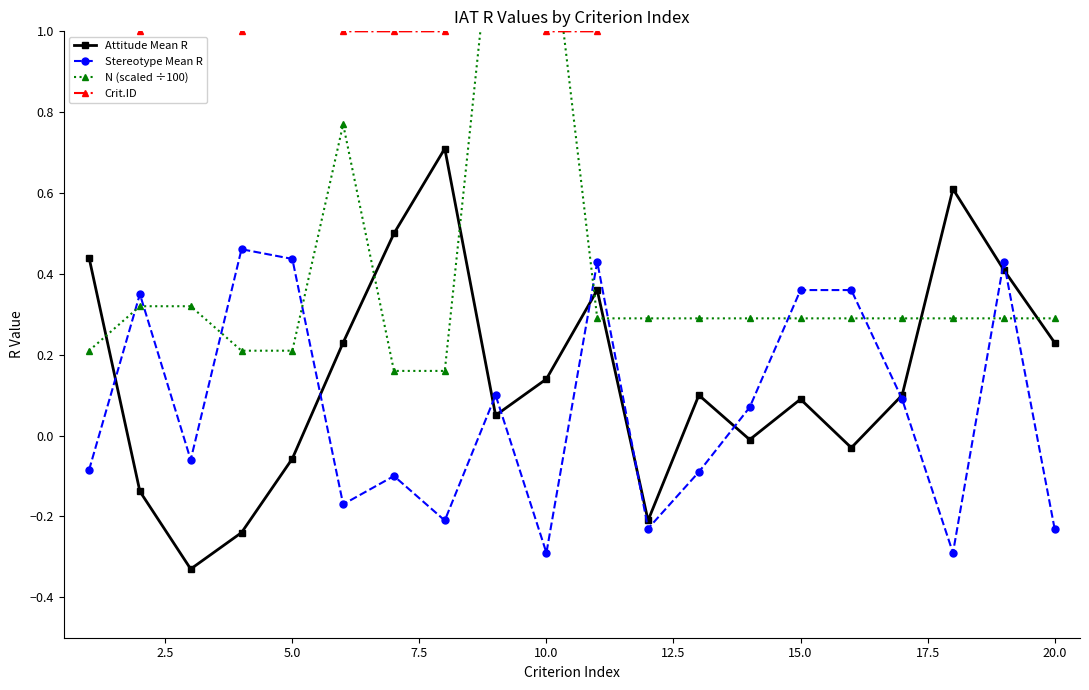

True or false: Attitude Mean R has more than 2 points higher than both neighbors.

True